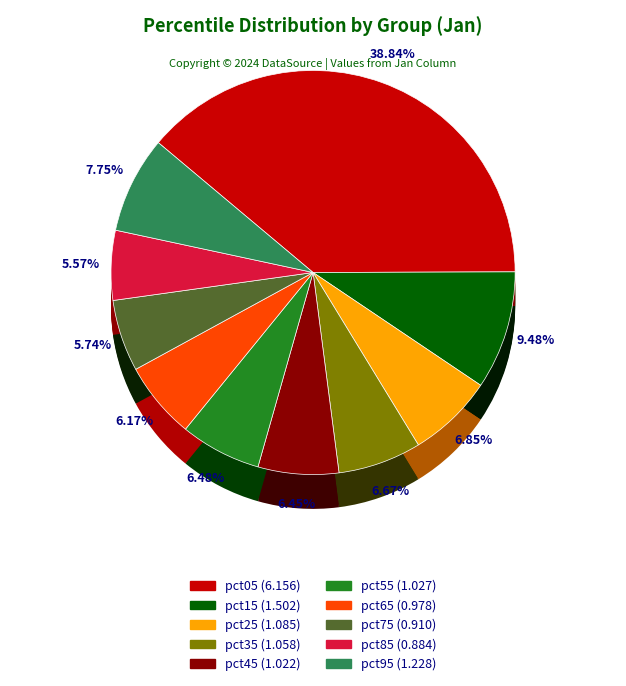

How many segments does this pie chart have?

10